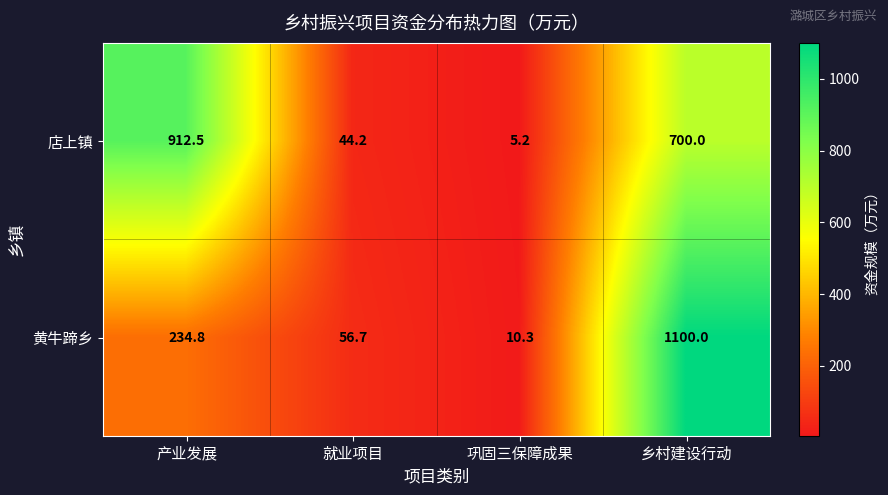

Which series has the largest total across all categories?

店上镇